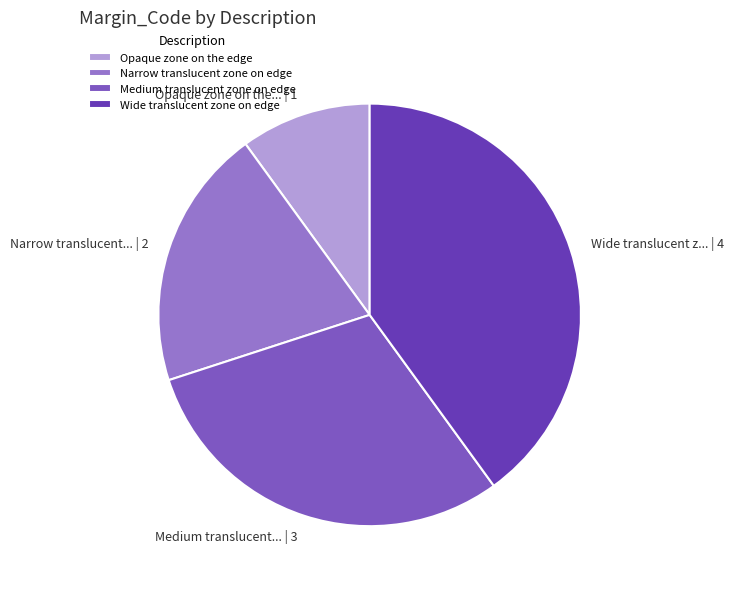

What is the ratio of the value at Narrow translucent zone on edge to the value at Medium translucent zone on edge?

0.7